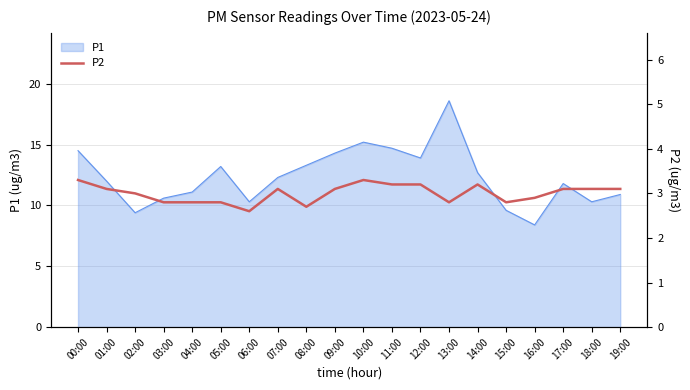

Reading right to left, extract all data points from this chart.

19:00=3.1	18:00=3.1	17:00=3.1	16:00=2.9	15:00=2.8	14:00=3.2	13:00=2.8	12:00=3.2	11:00=3.2	10:00=3.3	09:00=3.1	08:00=2.7	07:00=3.1	06:00=2.6	05:00=2.8	04:00=2.8	03:00=2.8	02:00=3.0	01:00=3.1	00:00=3.3